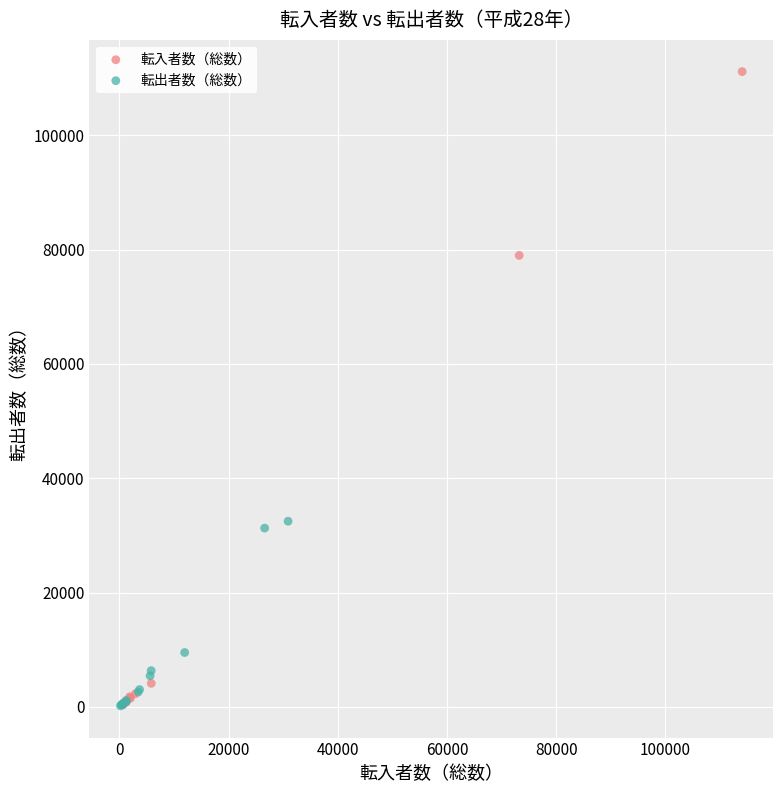

Which series has the widest spread of Y values?

転入者数（総数）